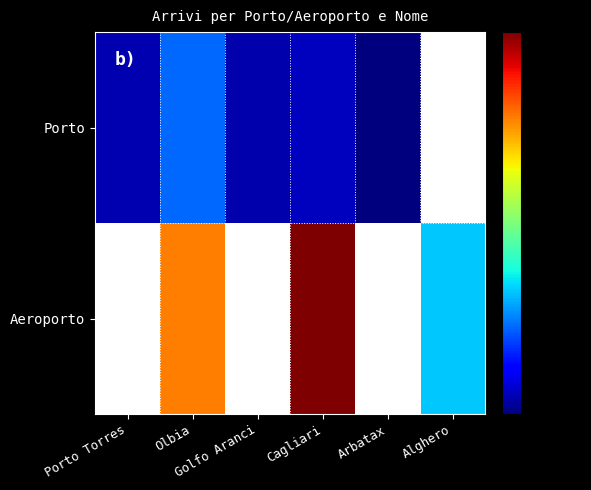

At which category is the sum across all series the highest?

Cagliari